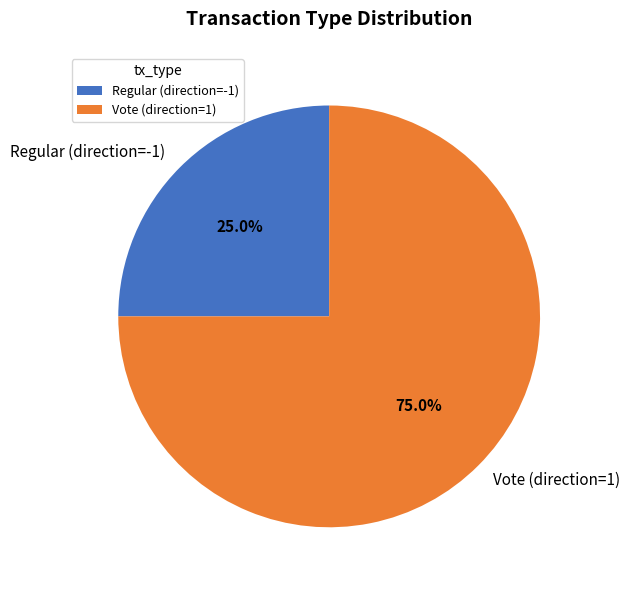

Do Vote (direction=1) and Regular (direction=-1) together represent more than half of the pie?

Yes